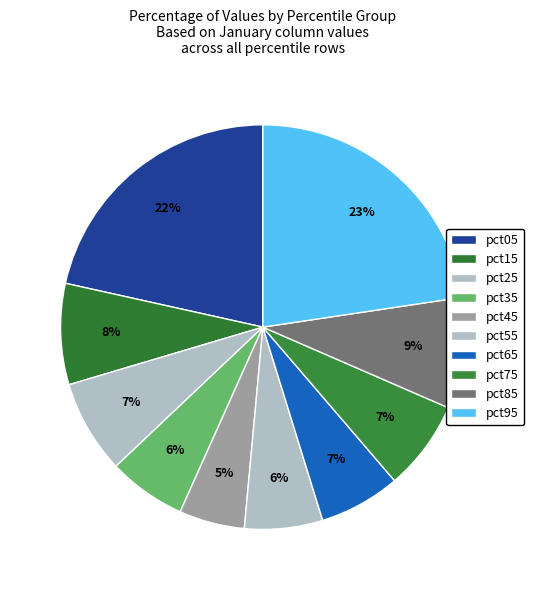

To the nearest percent, what percentage of the pie is pct45?

5%